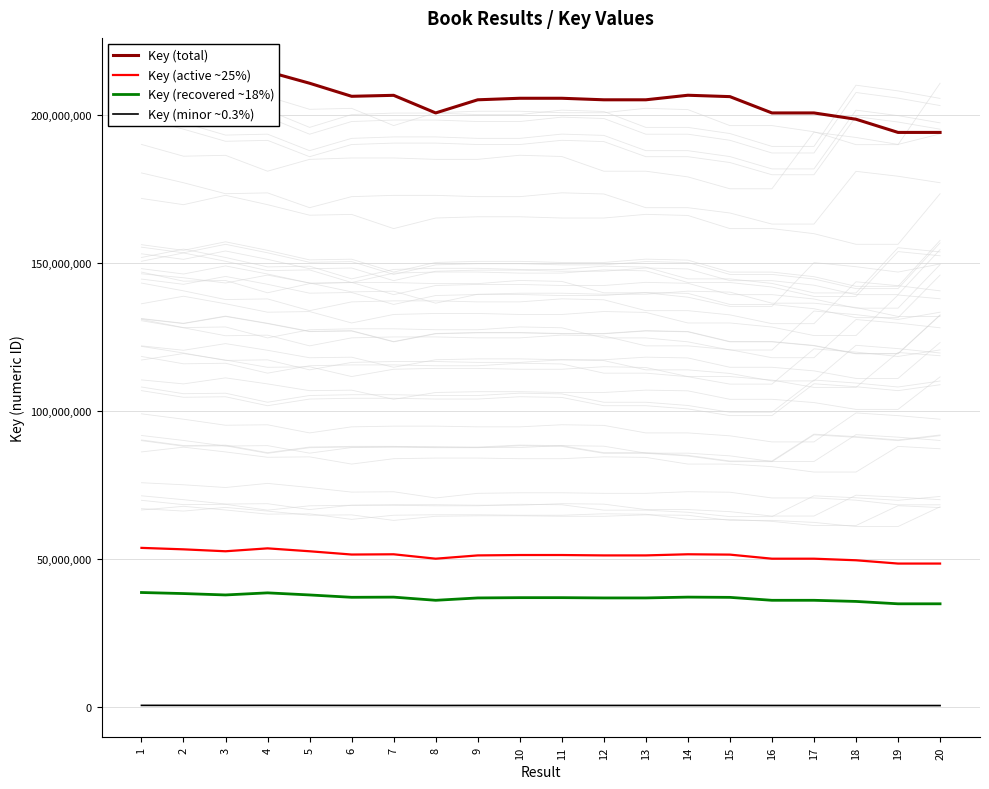

True or false: Key (minor ~0.3%) and Key (recovered ~18%) cross at least once.

False